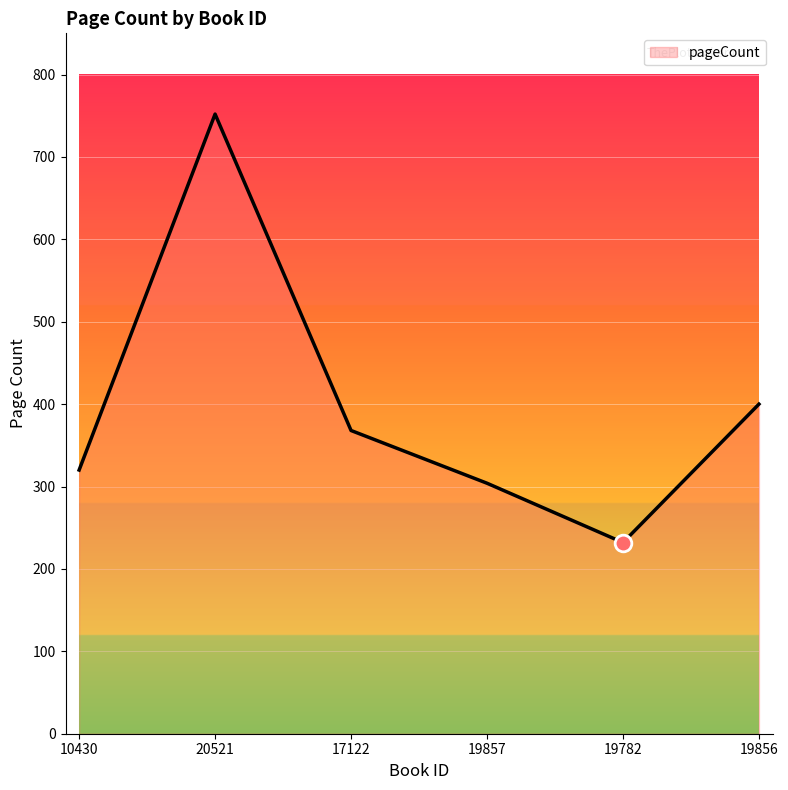

What position from the left is 10430?

1